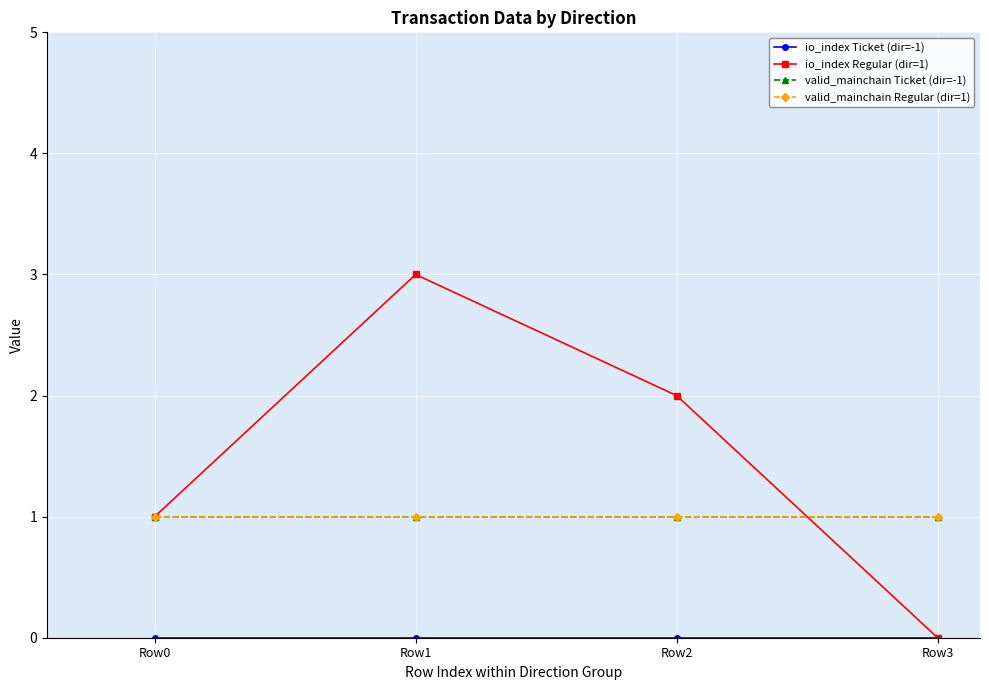

Does the chart have visible grid lines?

Yes